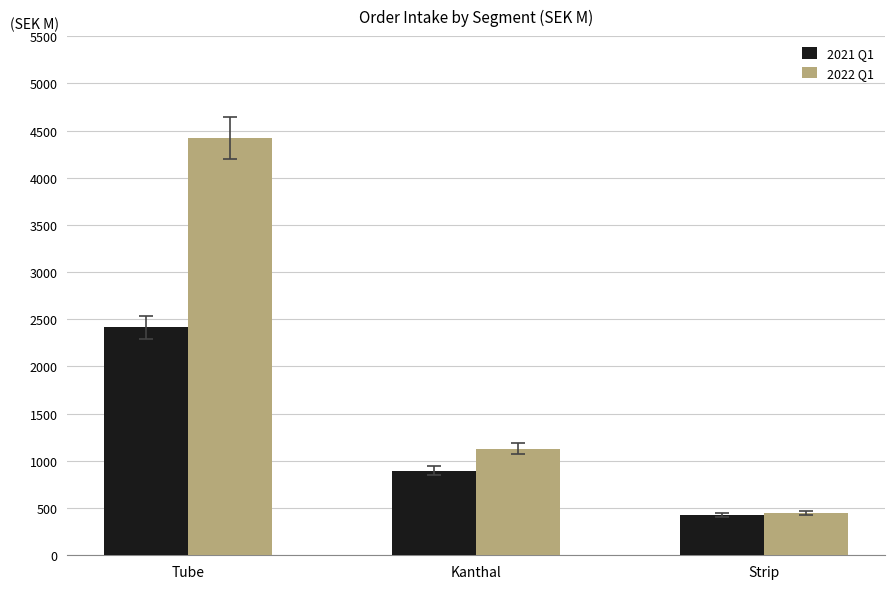

What are all the series names shown in the legend?

2021 Q1, 2022 Q1